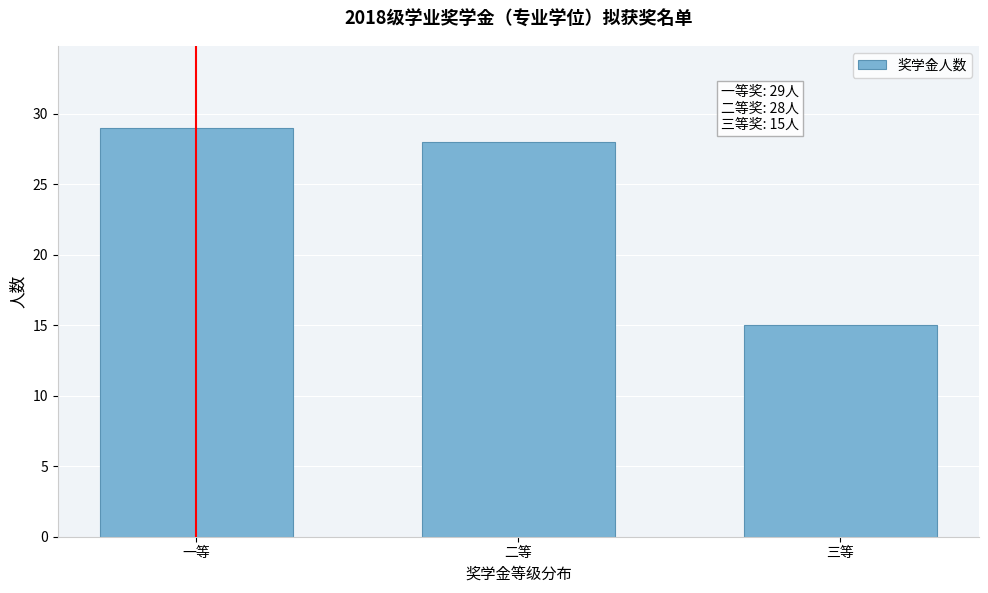

Reading right to left, list all the values displayed in this chart.

15	28	29